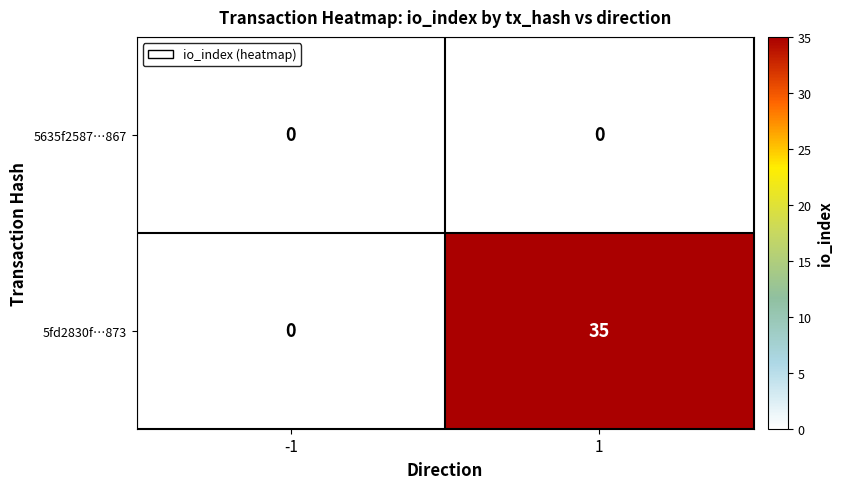

Rank the series at 1 from lowest to highest value.

5635f2587…867, 5fd2830f…873